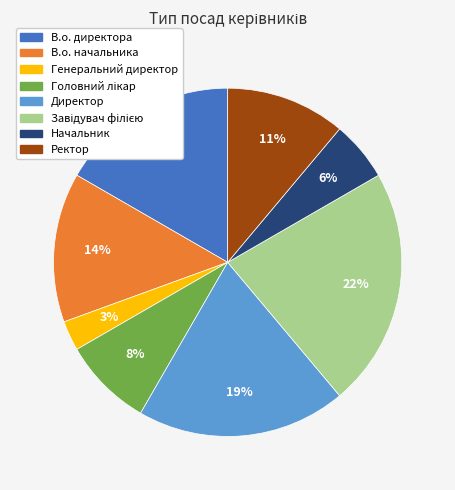

To the nearest percent, what is the difference between the Генеральний директор and В.о. директора slice percentages?

14%